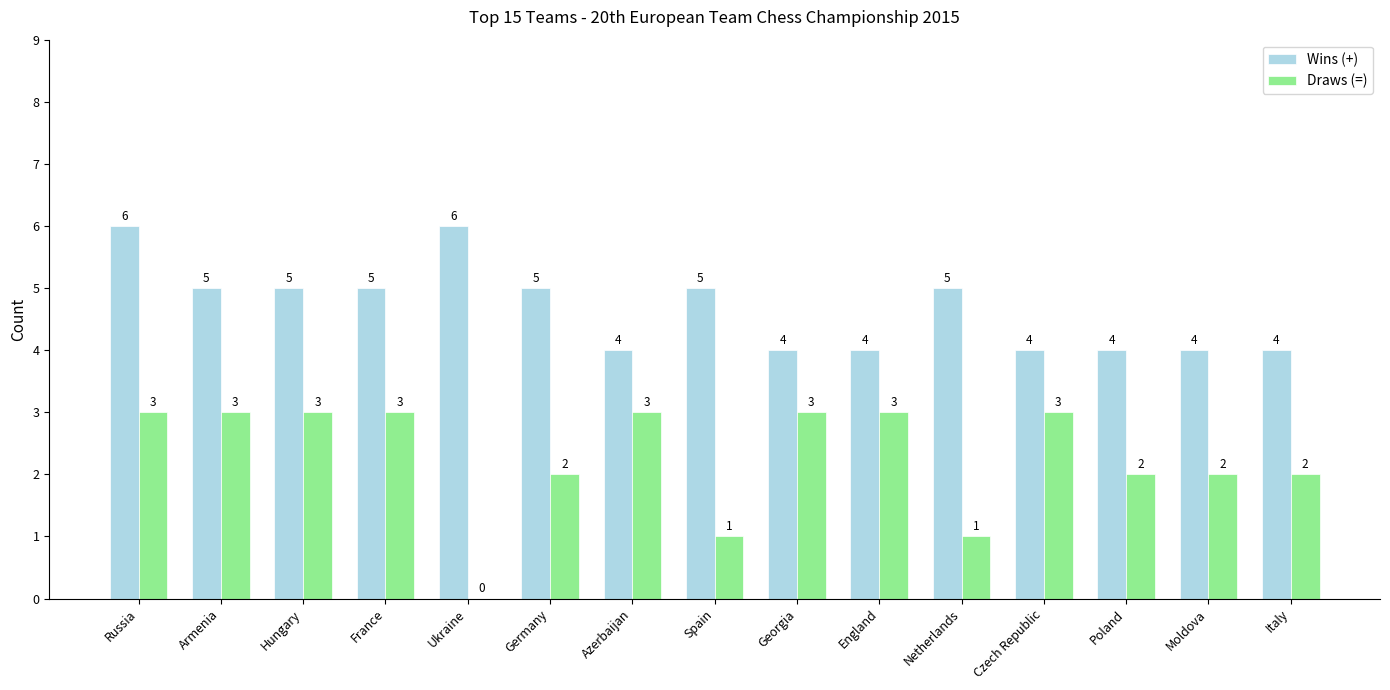

At which label does Wins (+) first exceed 5?

Russia